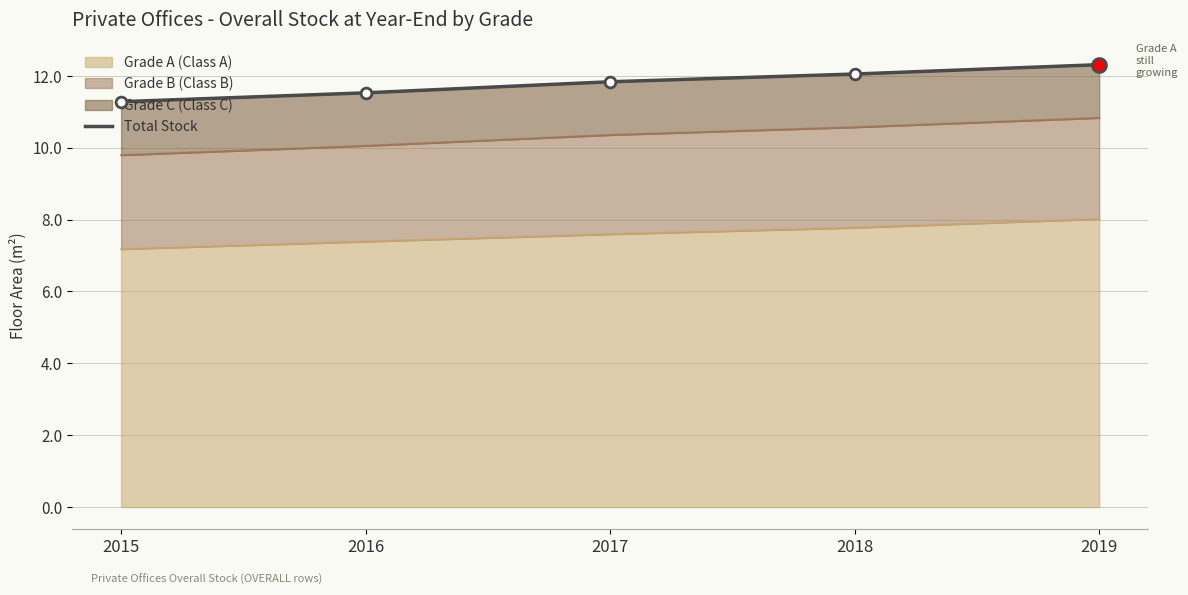

What is the change in value from 2016 to 2018?

+0.5